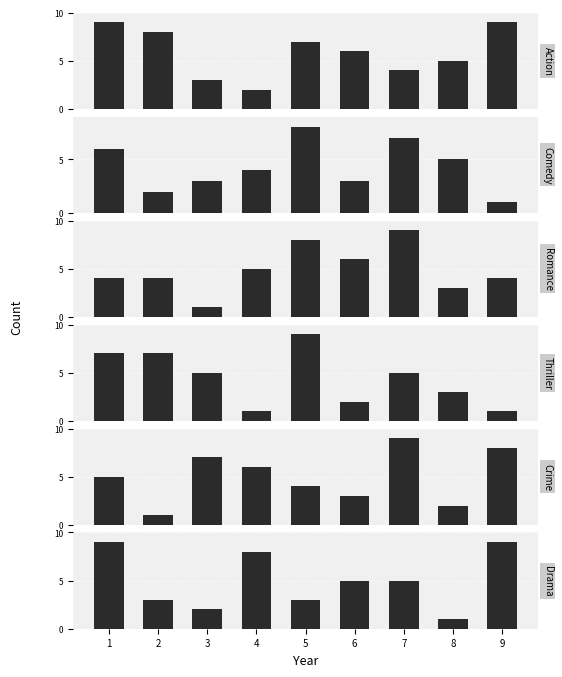

How many bars are there in each group?

6